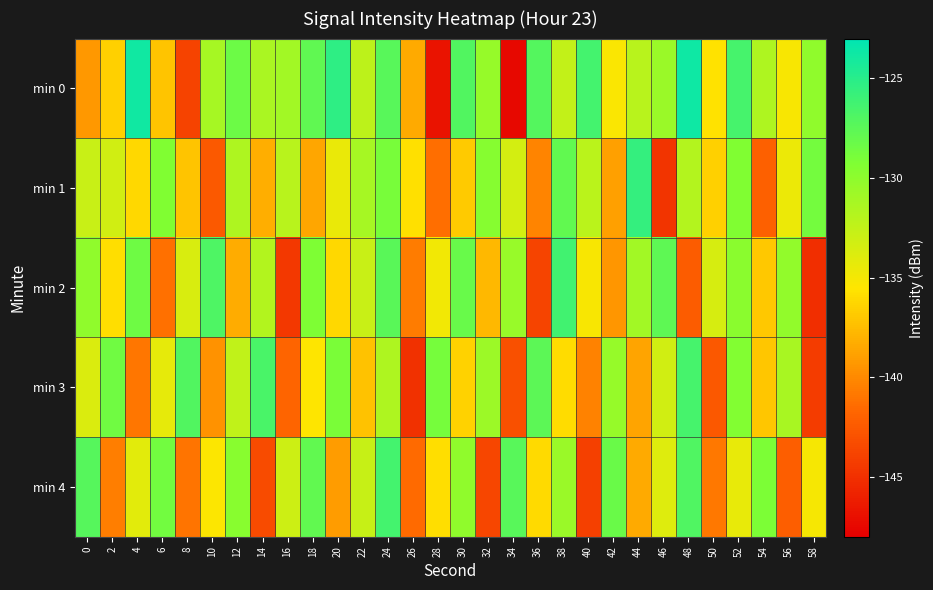

How many data points does each series have?

30